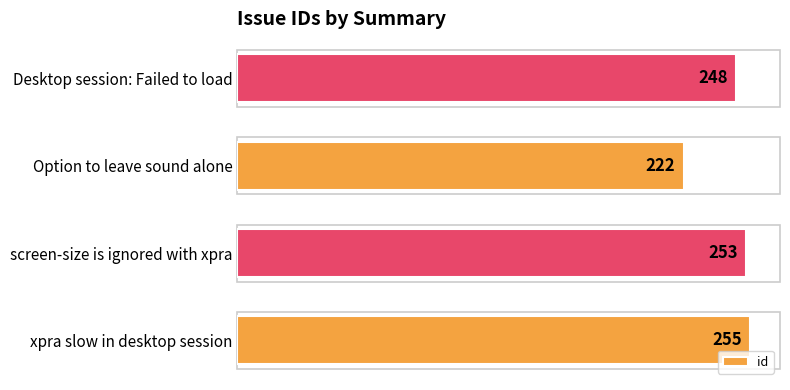

What is the sum of the values at Desktop session: Failed to load and screen-size is ignored with xpra?

501